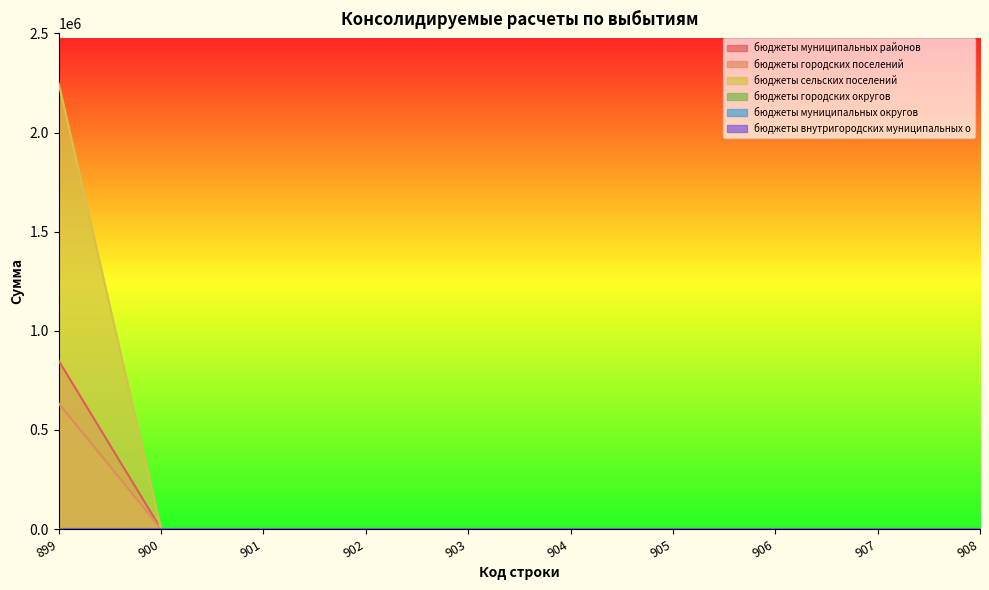

List the labels in order of бюджеты городских поселений value, smallest first.

900, 901, 902, 903, 904, 905, 906, 907, 908, 899